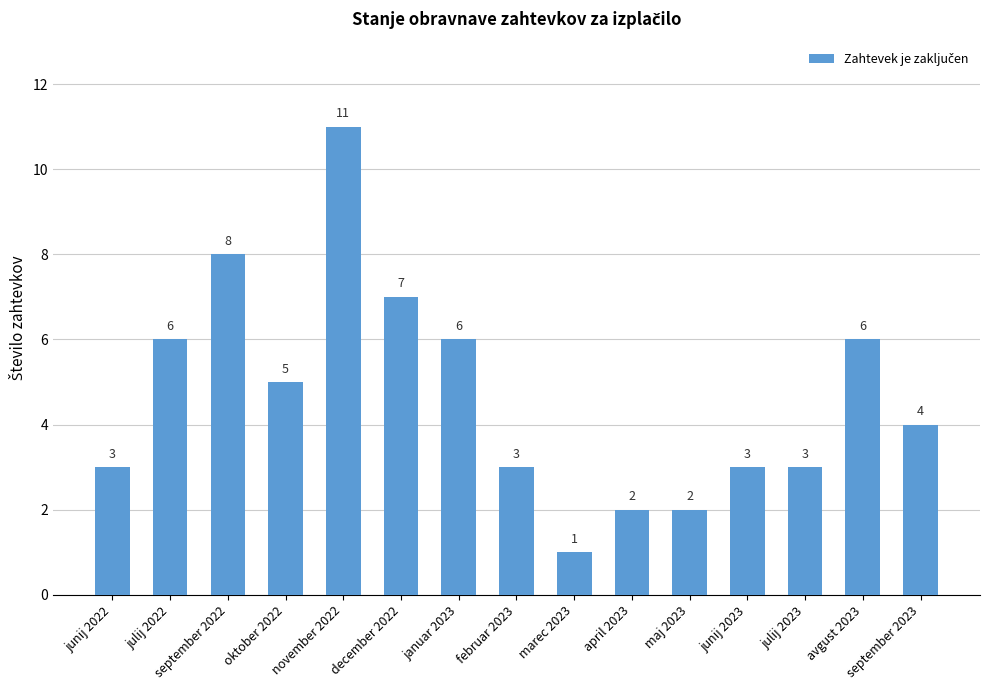

Count the values in the range 3 to 6.

9